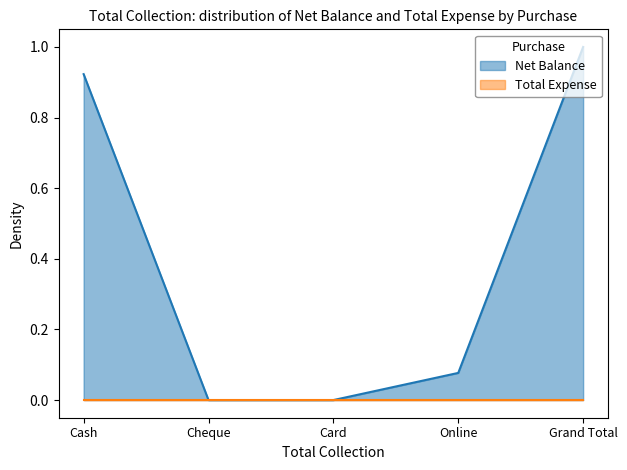

List the labels in order of value, smallest first.

Cheque, Card, Online, Cash, Grand Total